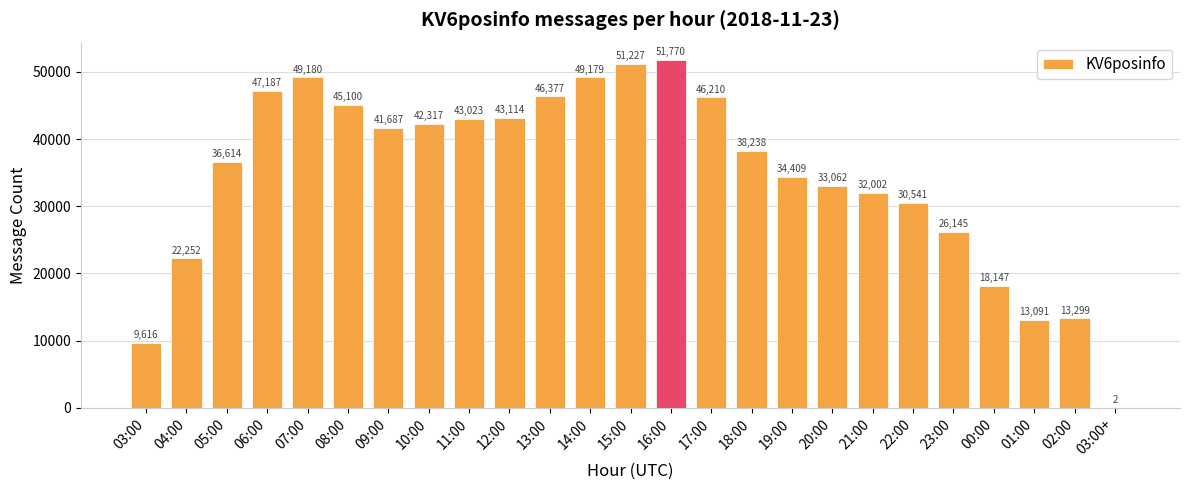

What is the change in value from 12:00 to 15:00?

+8113